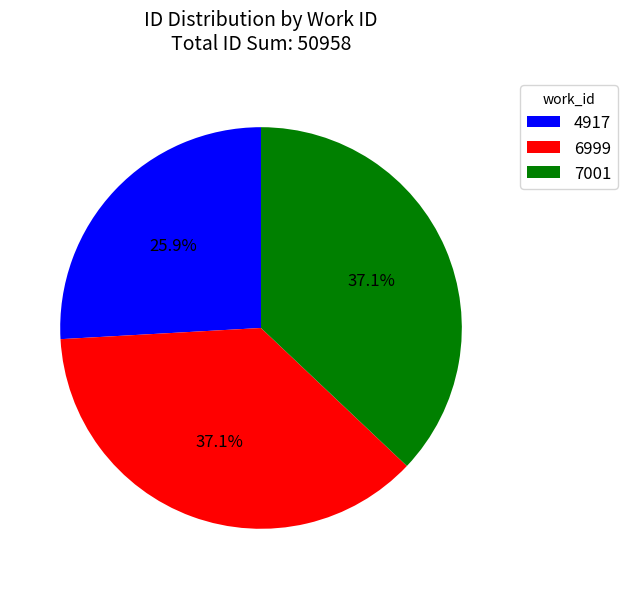

Is 7001 the majority of the pie?

No